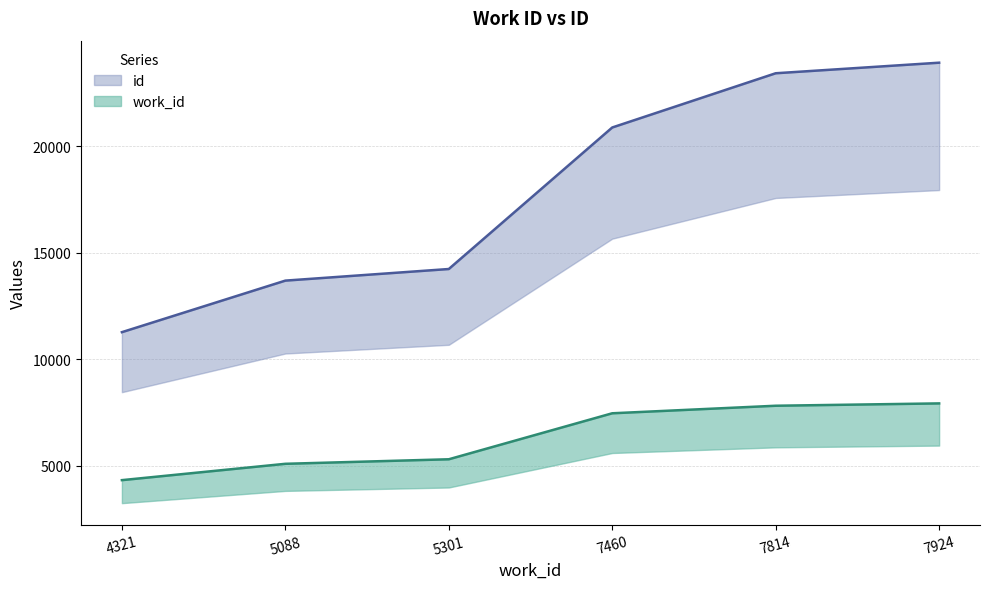

List the series in order of their overall mean, lowest first.

work_id, id